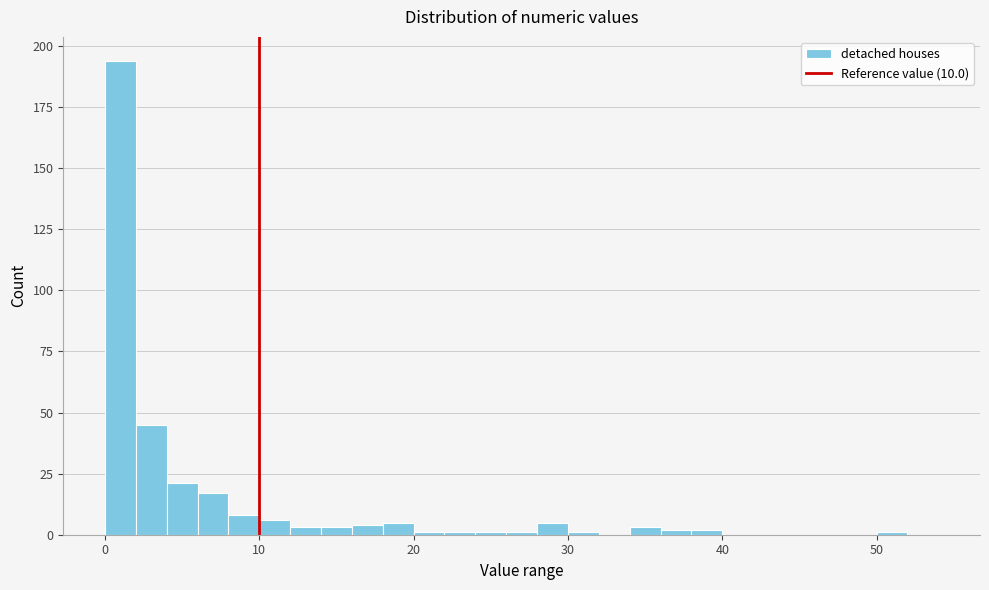

Around what value on the x-axis is the tallest bar? Give the approximate position of its centre, as read against the axis.

1